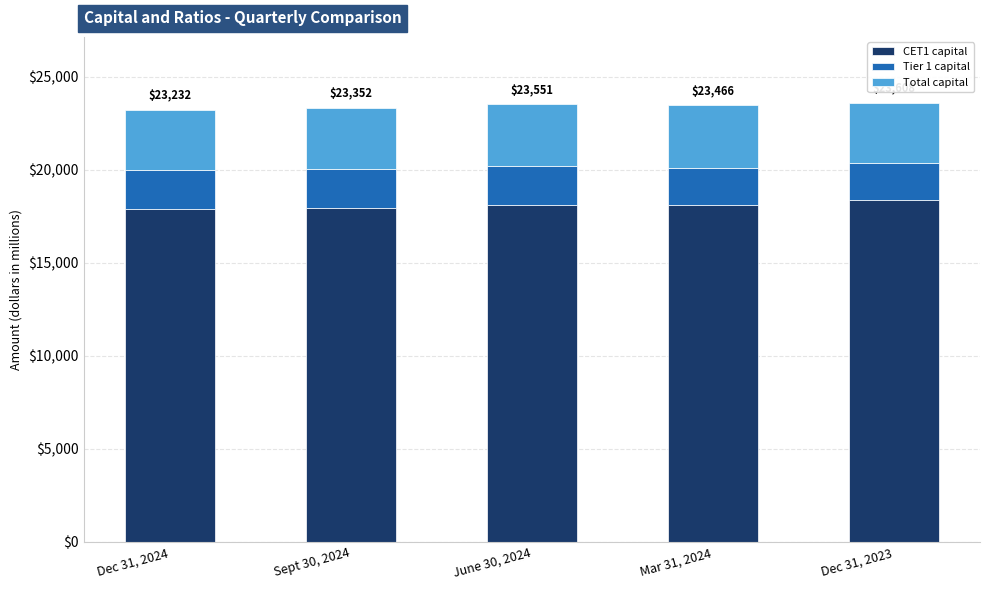

What is the lowest value of the CET1 capital series?

17900